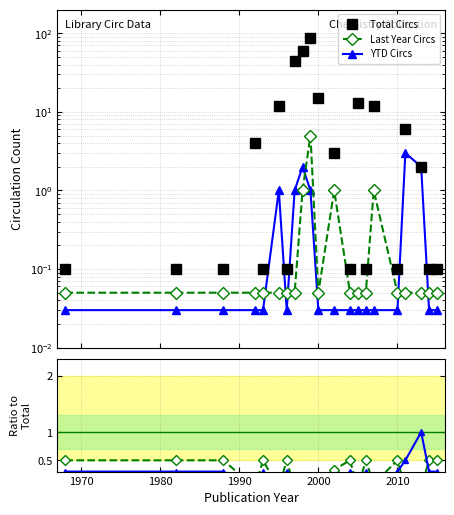

Which series has the largest range (max minus min)?

Total Circs